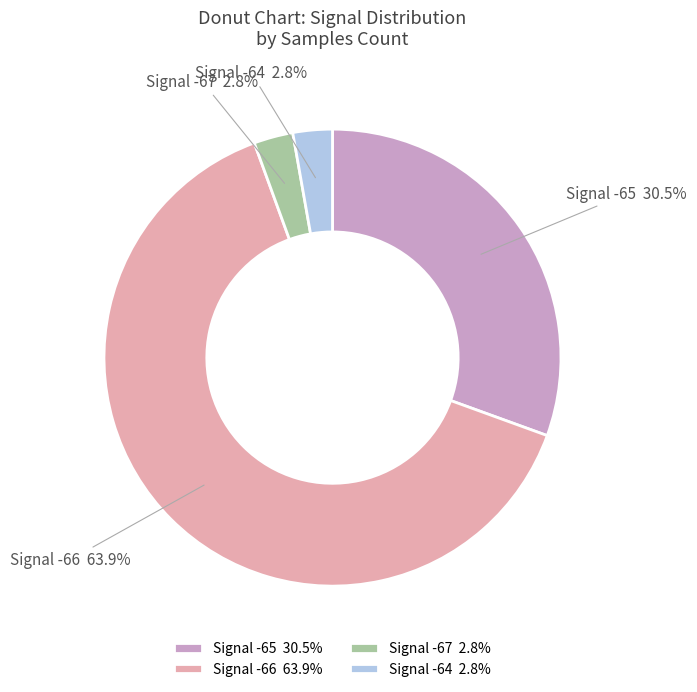

Which has a higher value, Signal -66 or Signal -67?

Signal -66